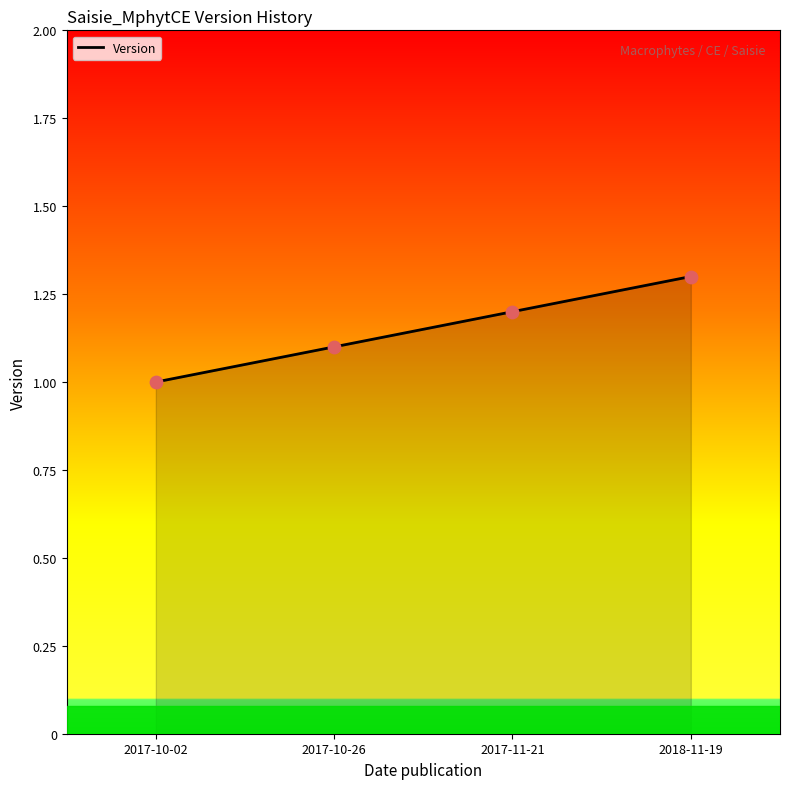

Which has a higher value, 2018-11-19 or 2017-11-21?

2018-11-19